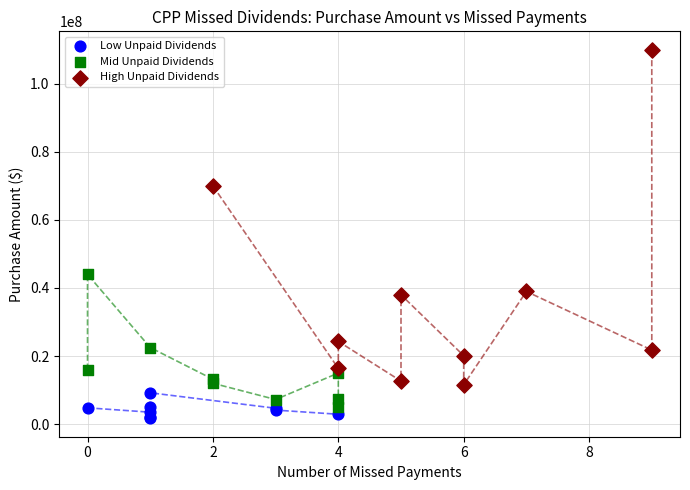

Which series reaches the maximum Y coordinate?

High Unpaid Dividends